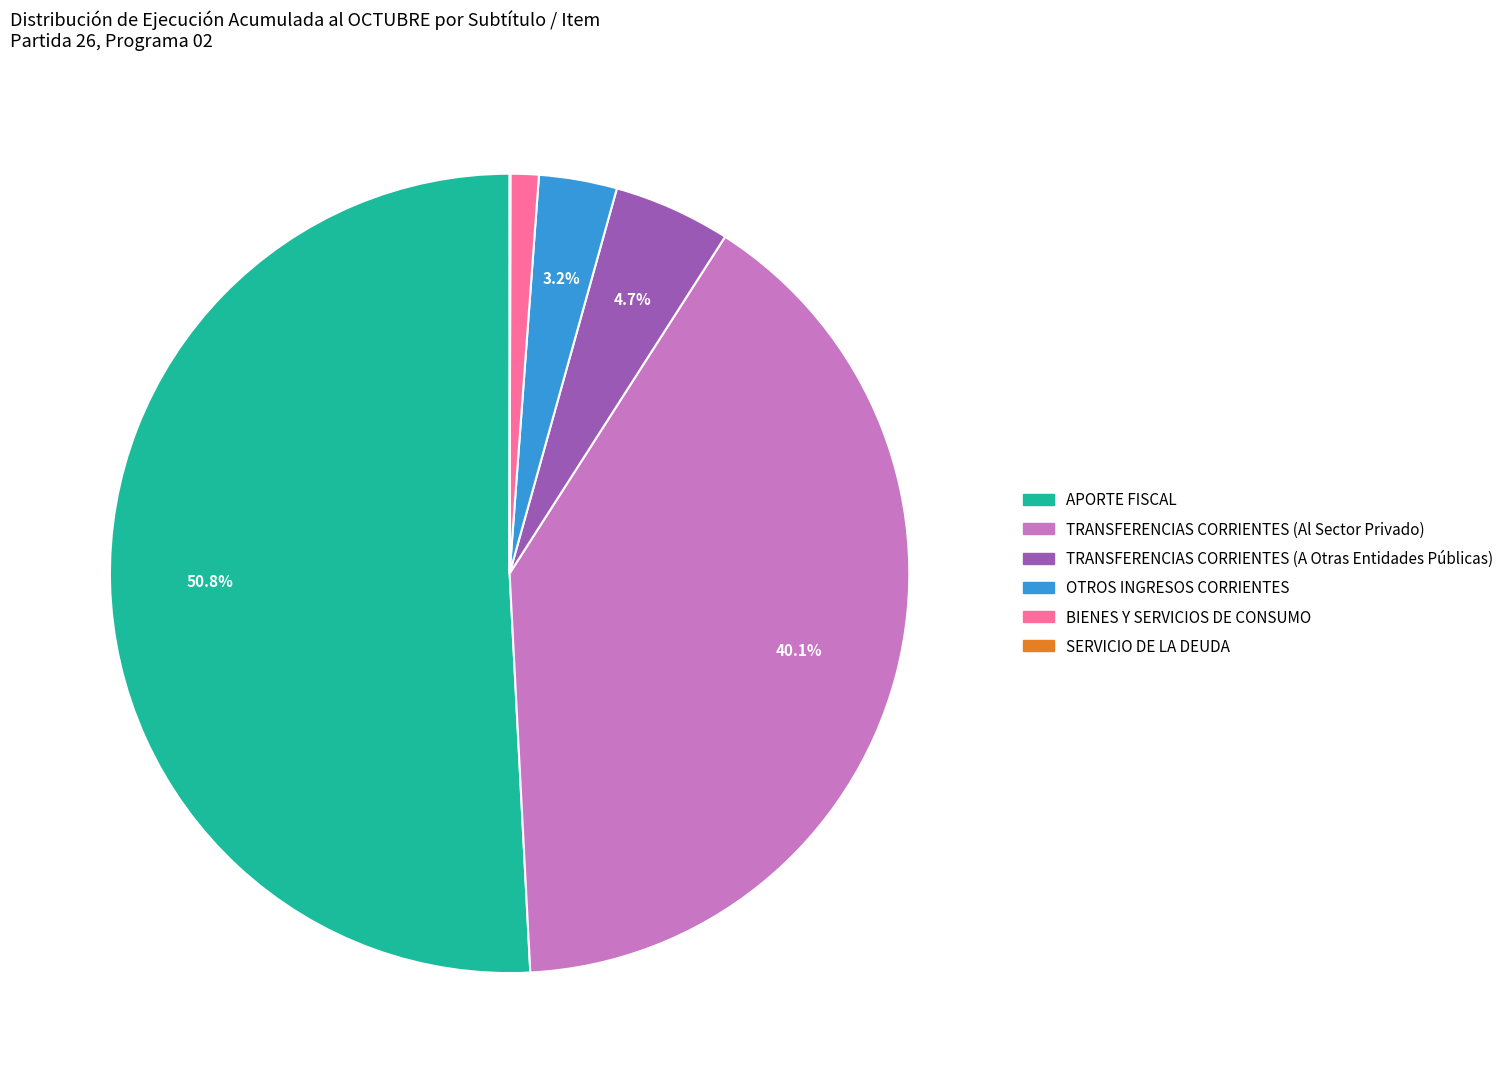

Does any single category account for the majority?

Yes